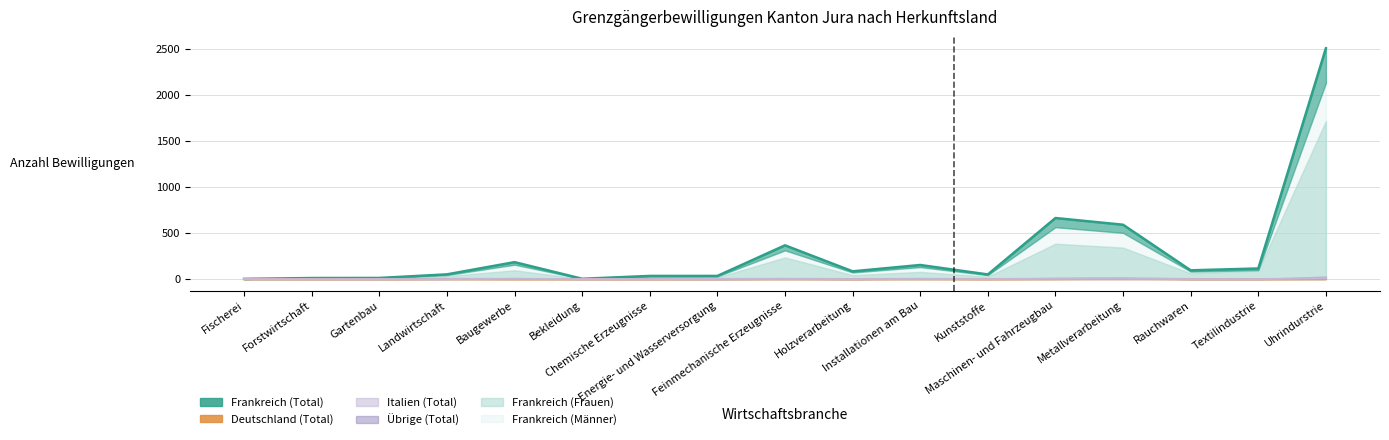

The chart shows a value of 2511 at Uhrindurstrie. True or false?

True